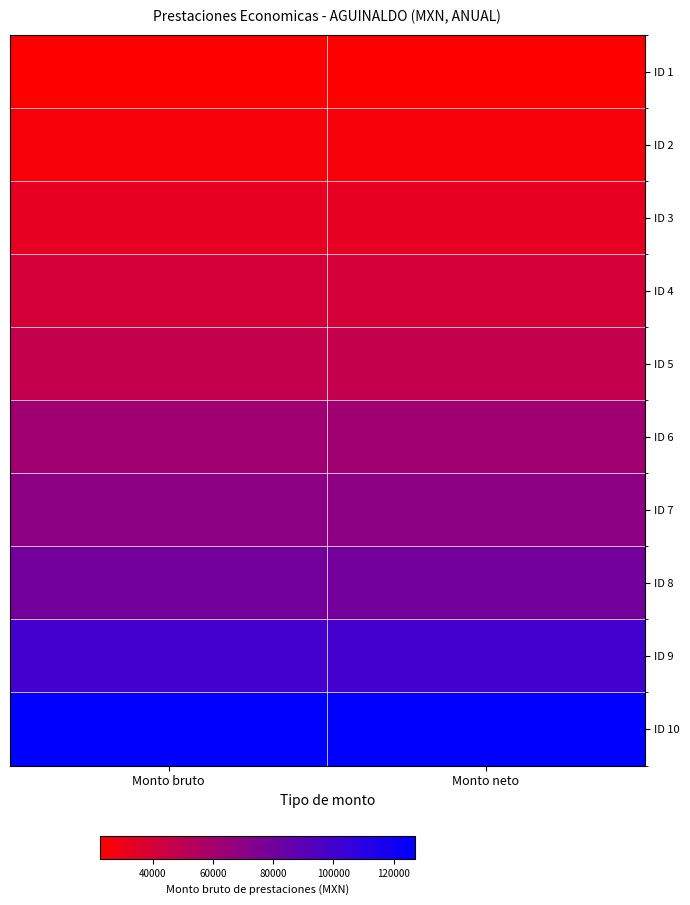

At how many categories does at least one series exceed 113998?

2